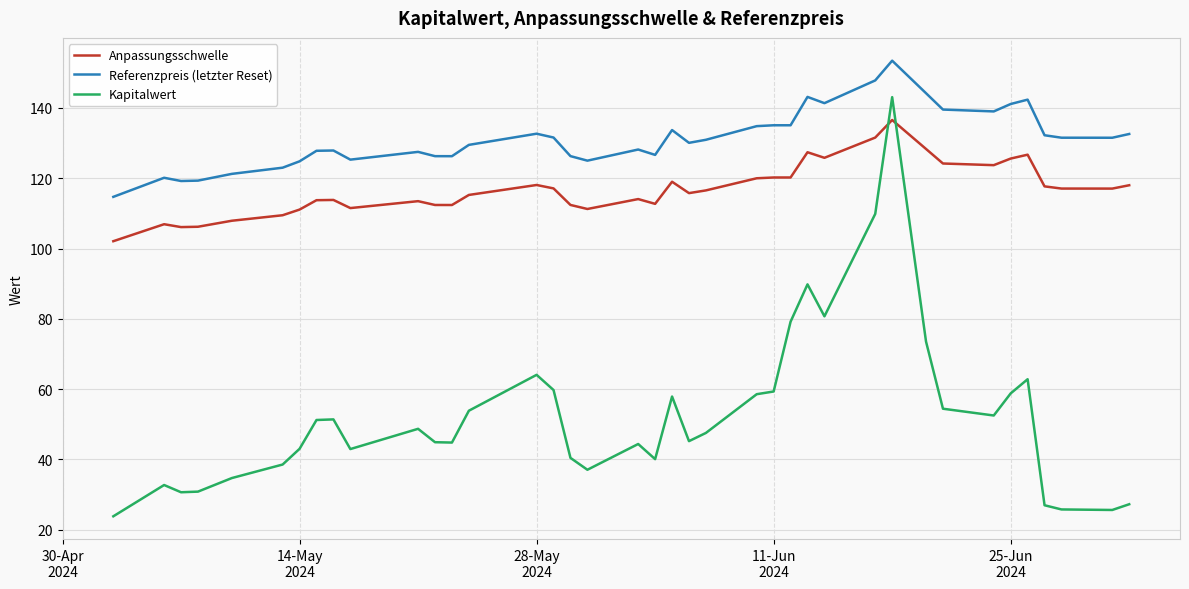

How many lines are shown in the chart?

3